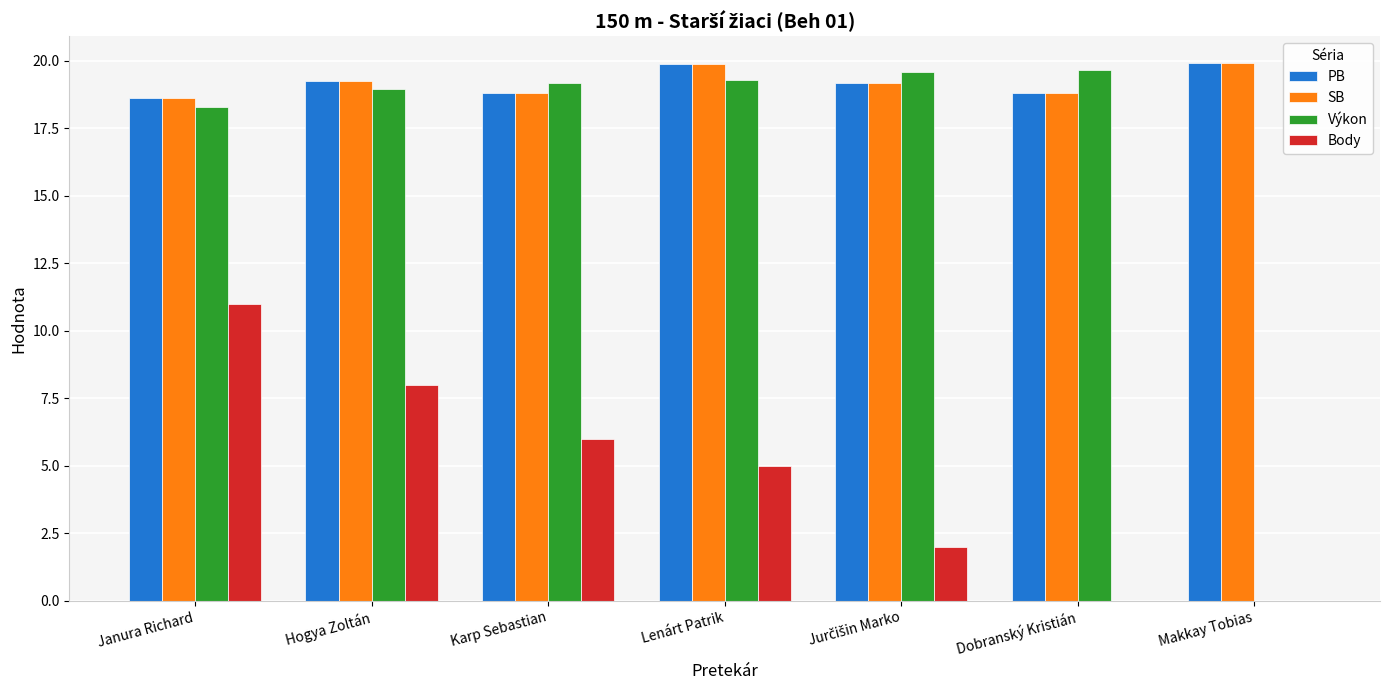

Count the Body values in the range 0 to 8.

6